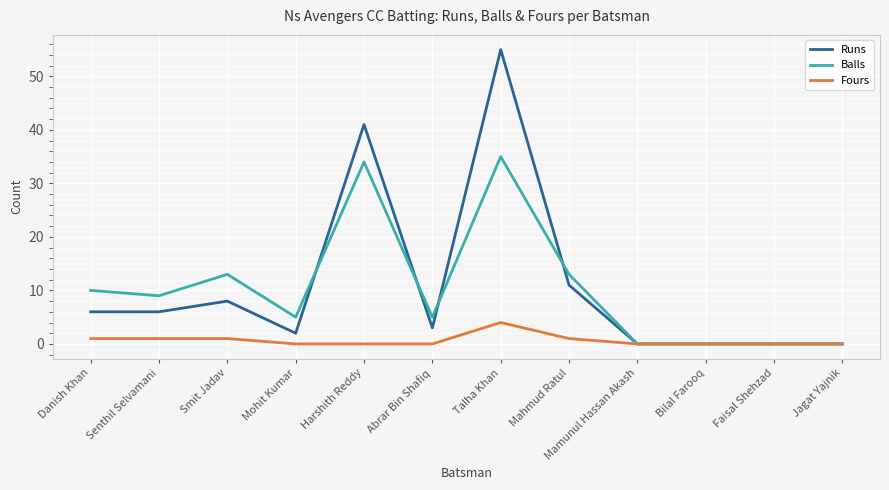

What is the highest value of the Balls series?

35